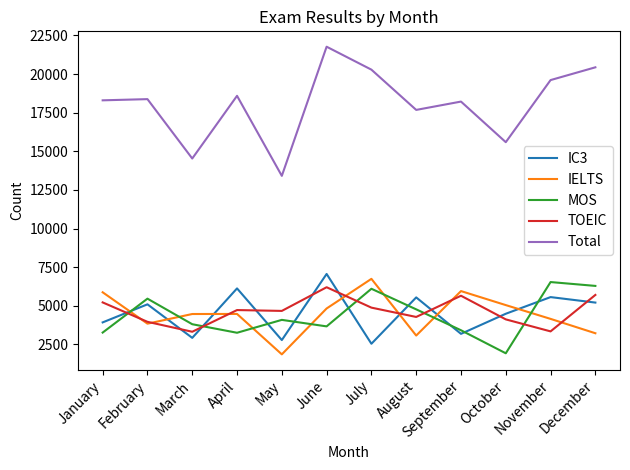

At which label does IELTS first exceed 4476?

January